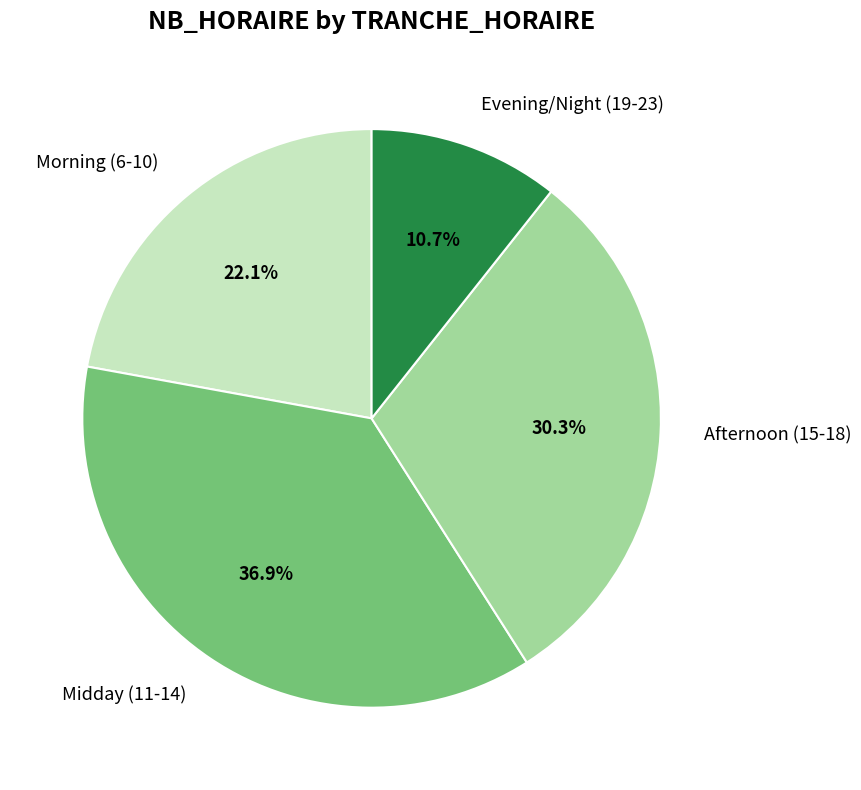

Approximately how many times larger is the value at Afternoon (15-18) compared to Morning (6-10)?

1.4